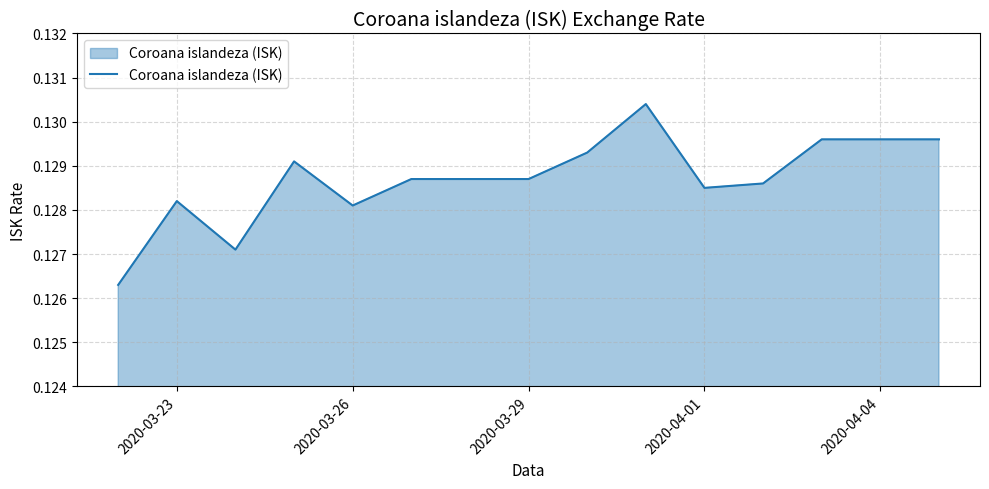

How many interior local peaks (higher than both neighbors) does the data have?

3